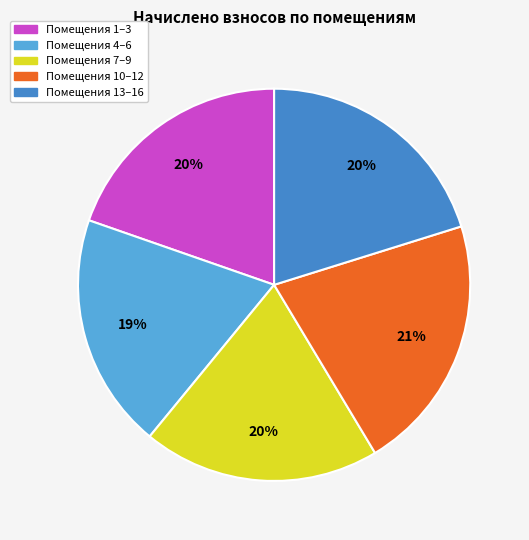

To the nearest percent, what is the difference between the Помещения 10–12 and Помещения 4–6 slice percentages?

2%